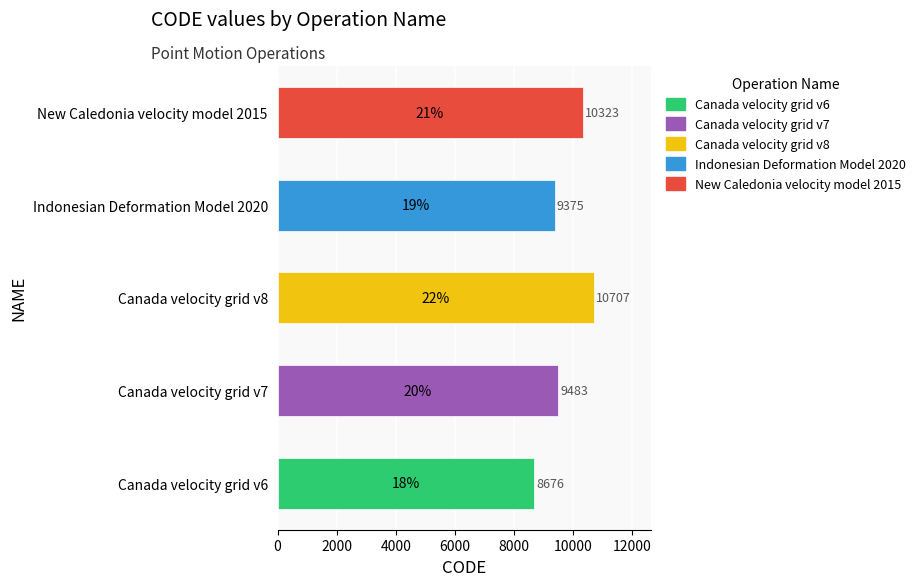

What is the average value?

9713